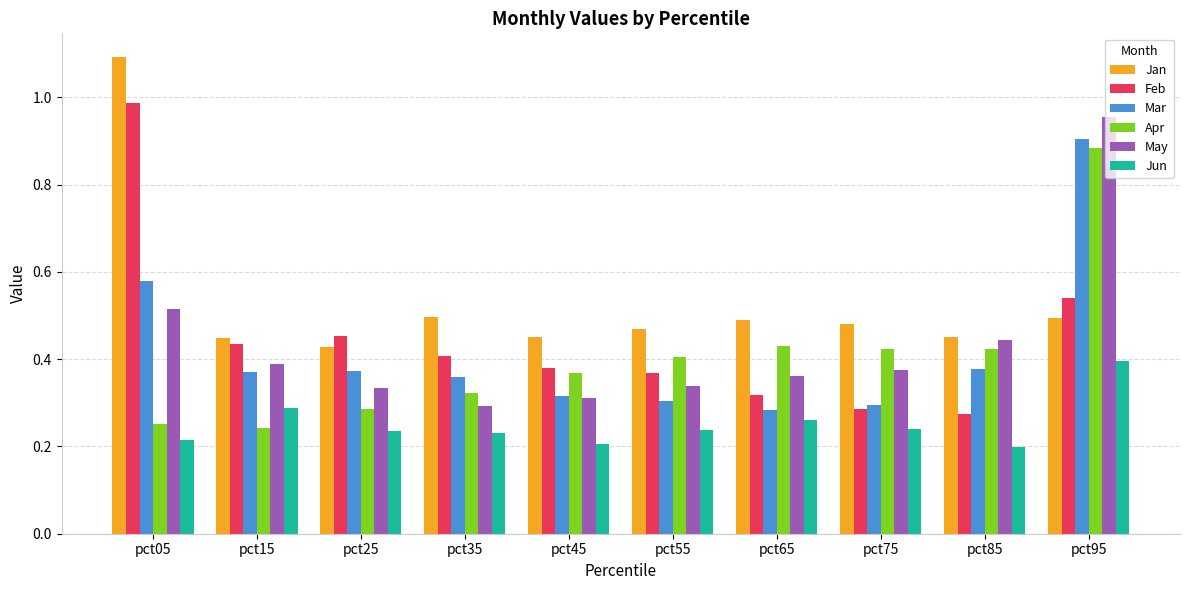

Count the number of data series in this chart.

6